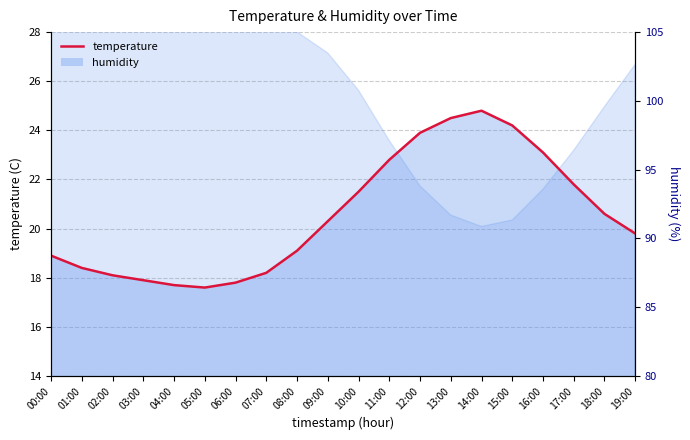

Reading right to left, list all the values displayed in this chart.

19:00=19.8	18:00=20.6	17:00=21.8	16:00=23.1	15:00=24.2	14:00=24.8	13:00=24.5	12:00=23.9	11:00=22.8	10:00=21.5	09:00=20.3	08:00=19.1	07:00=18.2	06:00=17.8	05:00=17.6	04:00=17.7	03:00=17.9	02:00=18.1	01:00=18.4	00:00=18.9